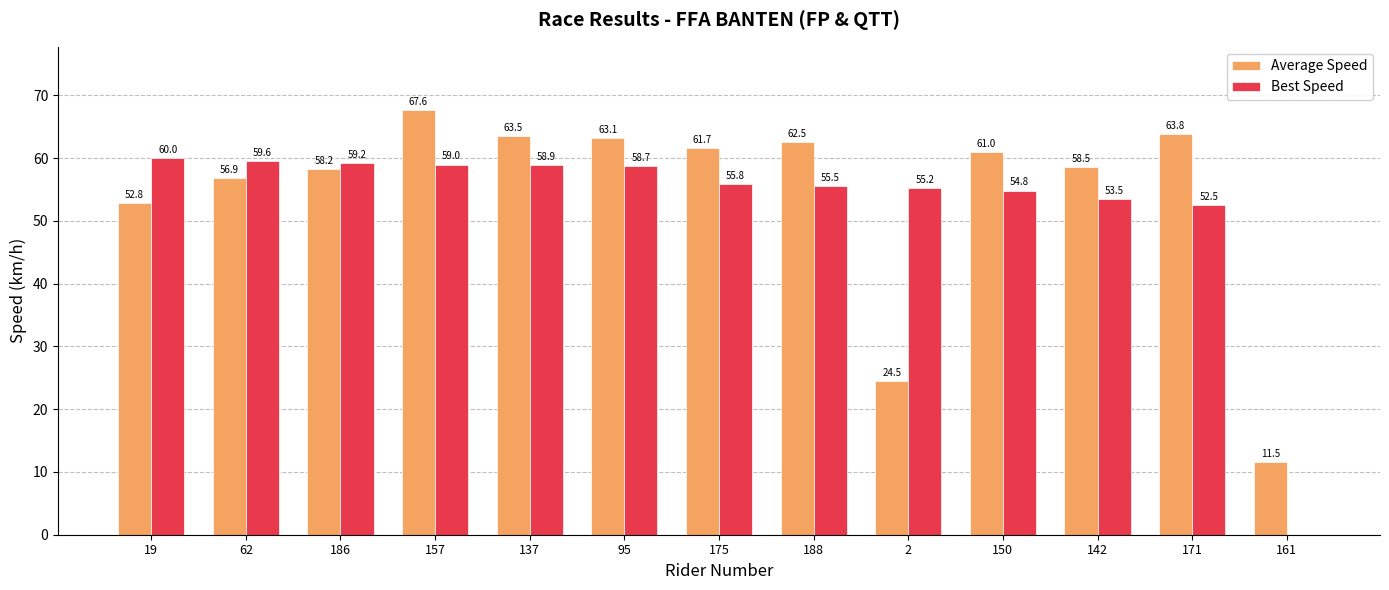

At which category is the sum across all series the highest?

157